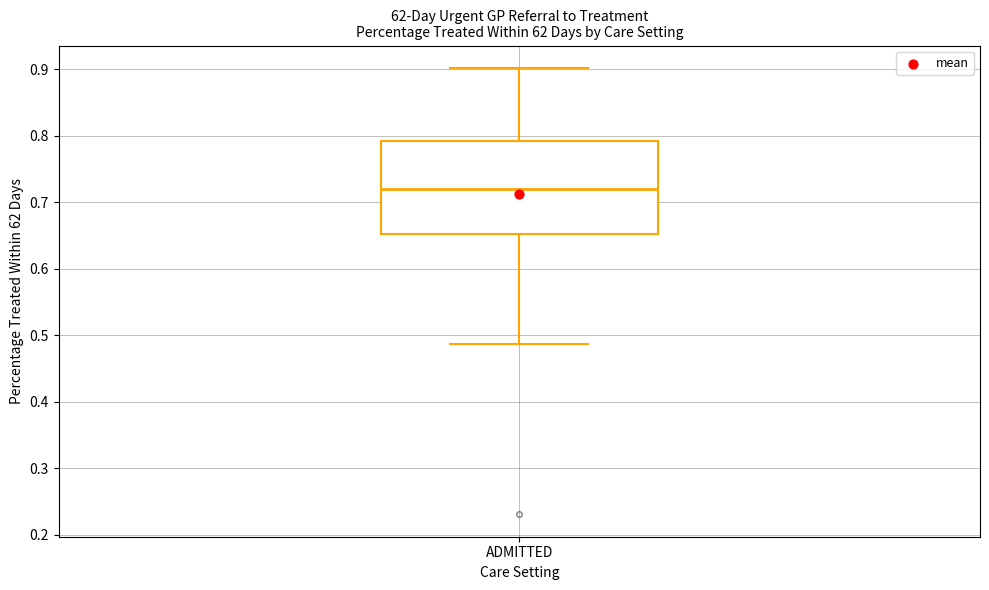

Read this box plot against the y-axis: the position of the median line, the range covered by the box, and the ends of both whiskers. The values are not printed on the chart, so give them approximately, as read against the axis.

median 0.72, box 0.65 to 0.79, whiskers 0.49 to 0.90